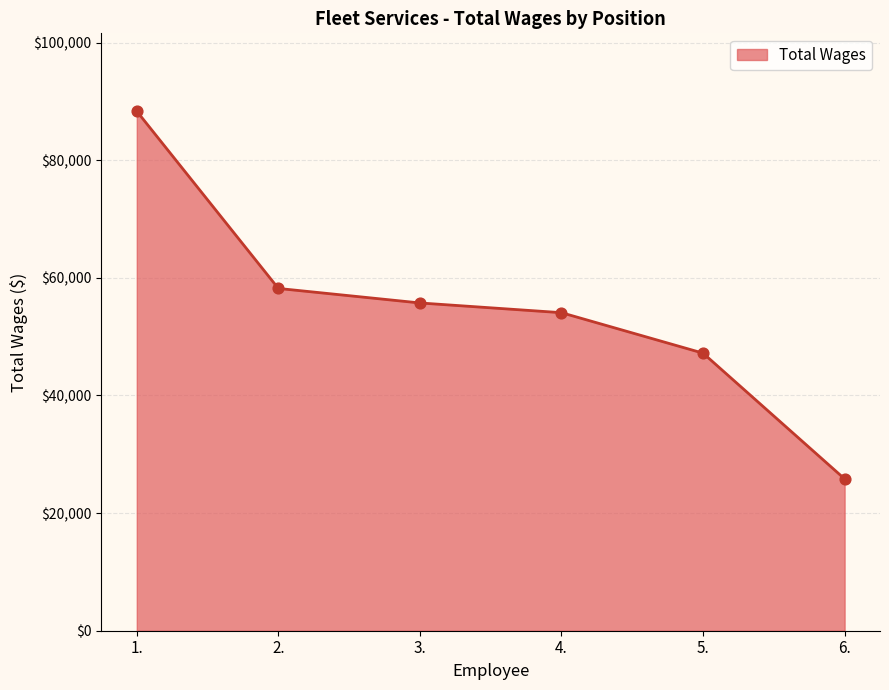

What is the change in value from 1. to 6.?

-62513